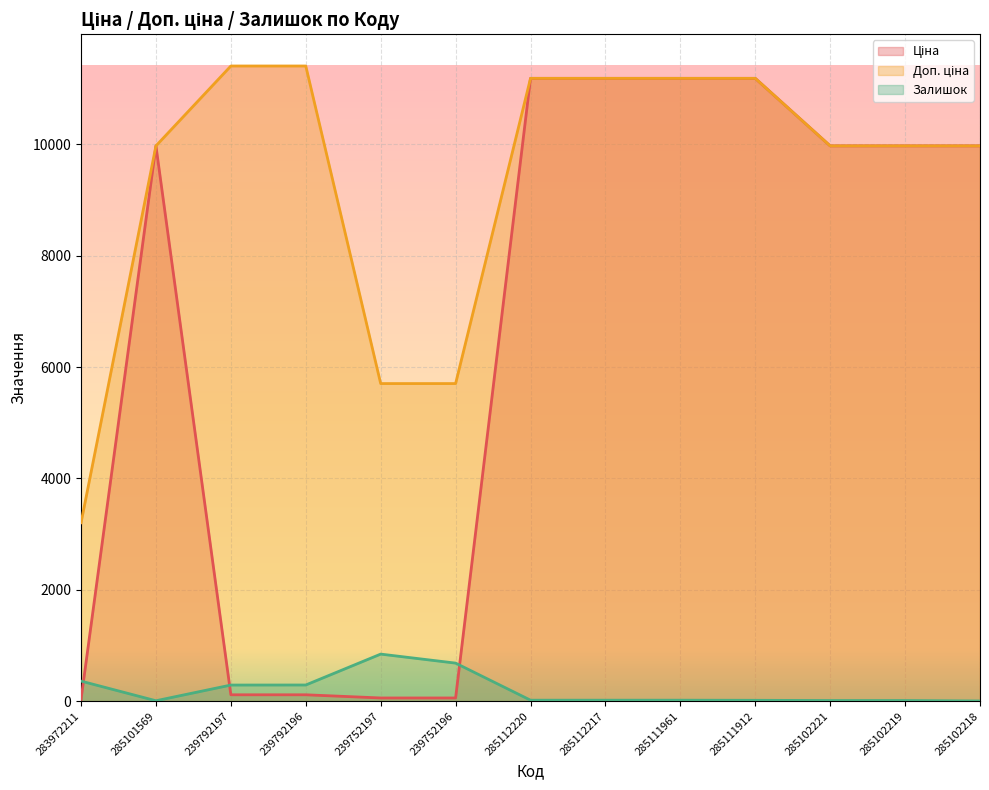

What is the label of the 5th point from the right?

285111961